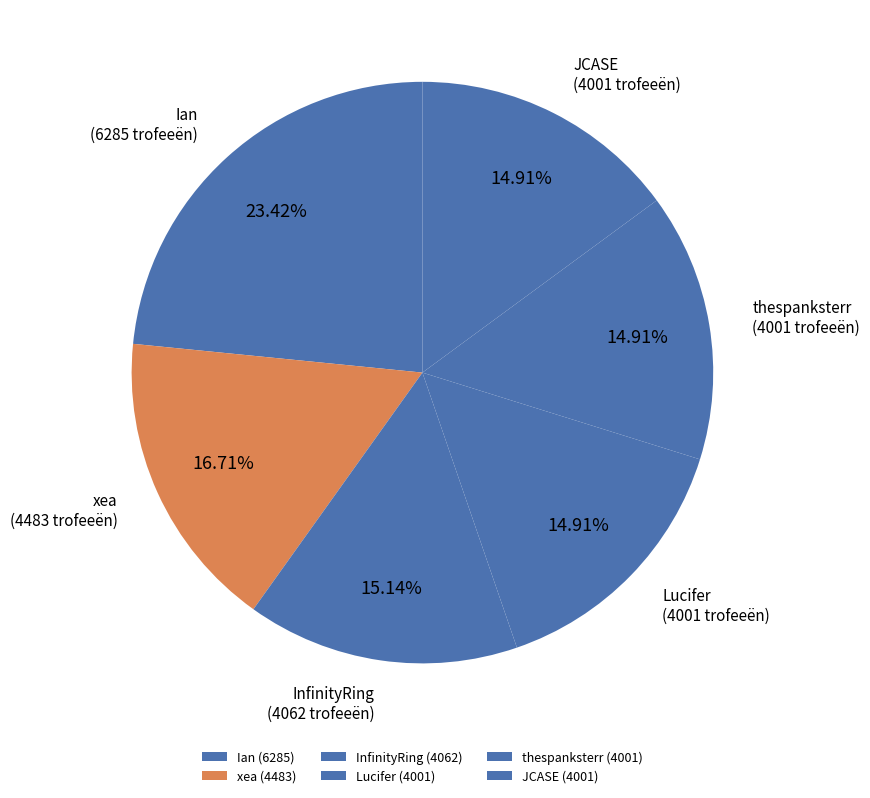

Do Lucifer and InfinityRing together represent more than half of the pie?

No